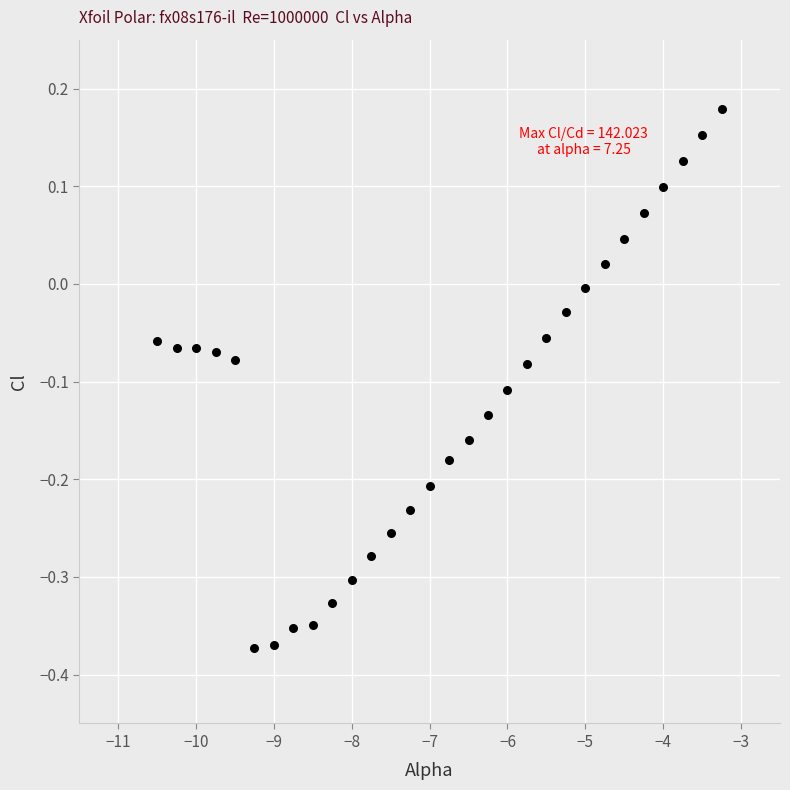

What is the range of X values (max minus min)?

7.2